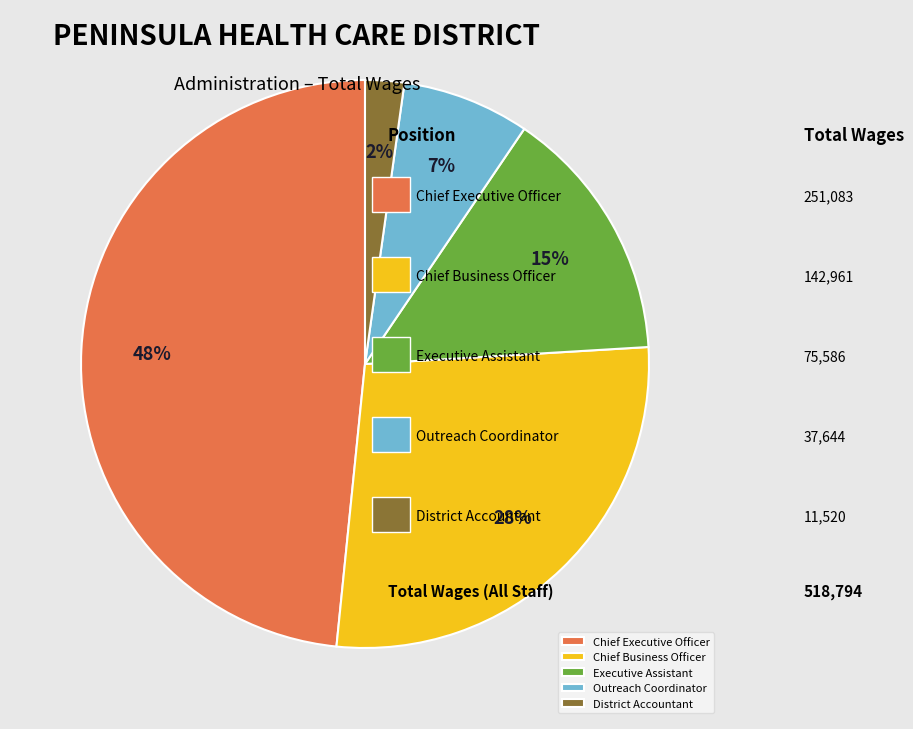

How many segments does this pie chart have?

5